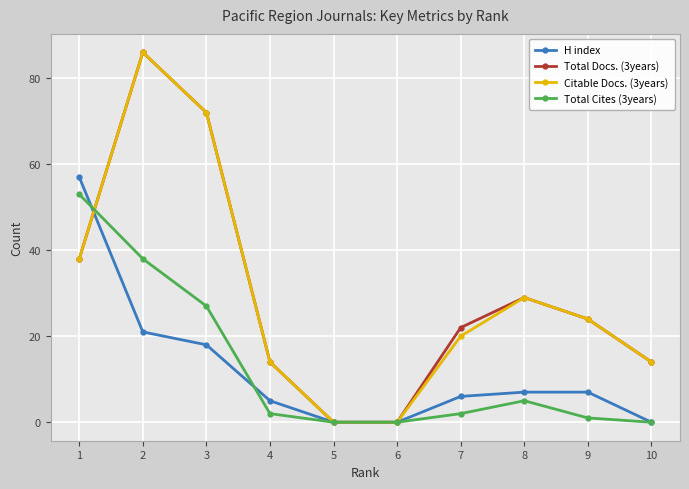

What is the sum of all H index values?

121